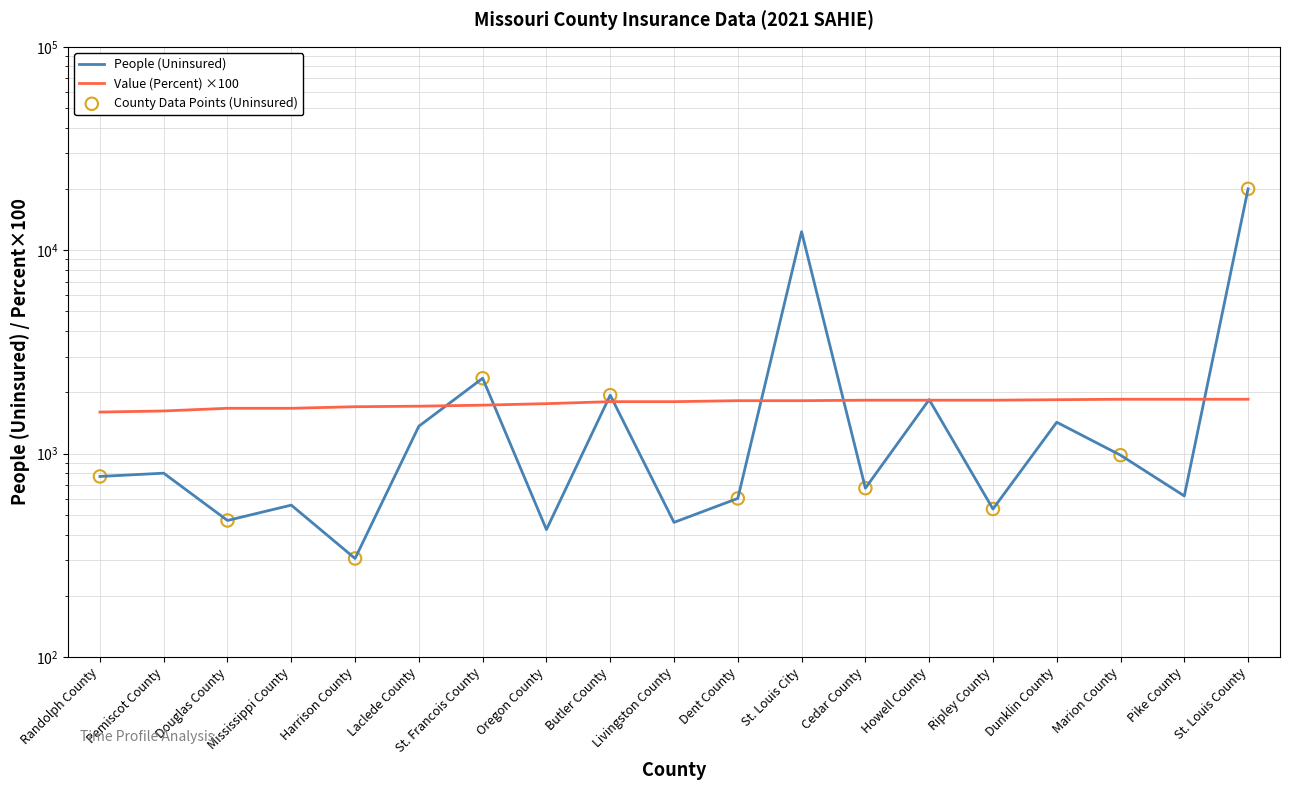

At how many categories does at least one series exceed 15167?

1